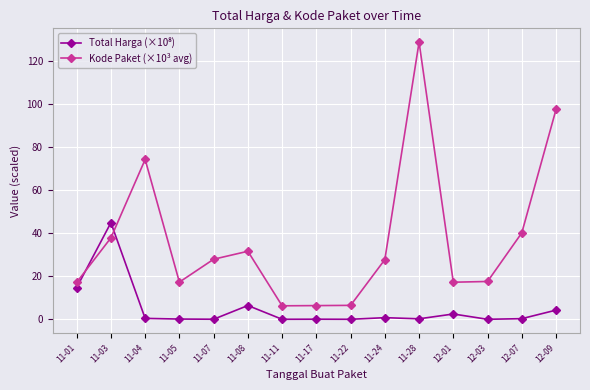

What is the total value across all series at 11-11?

6.3